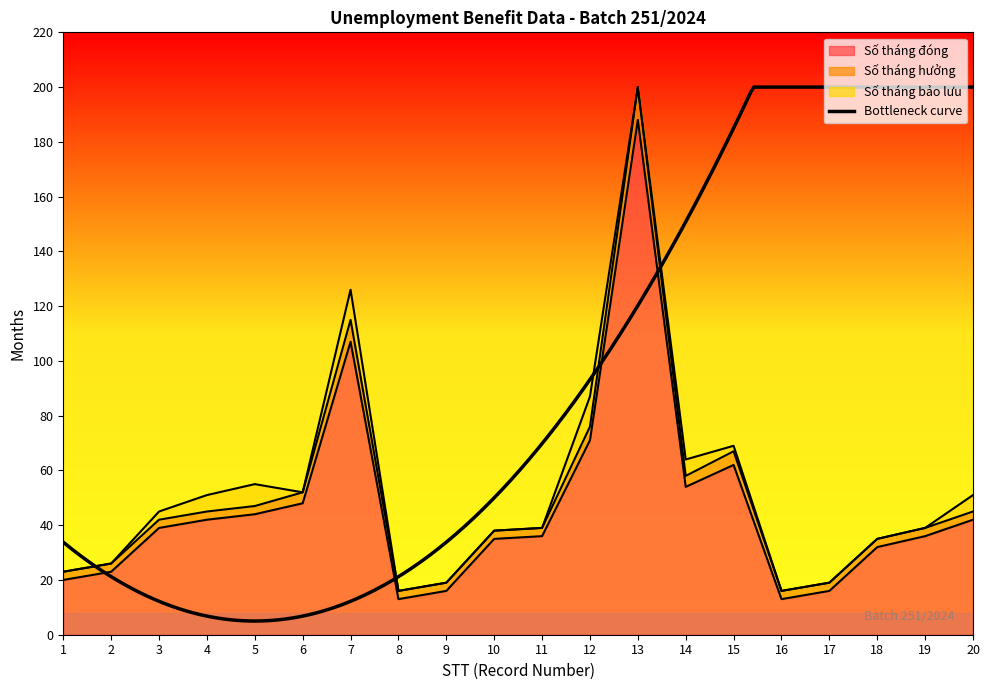

What is the sum of the Số tháng đóng values at 9 and 4?

58